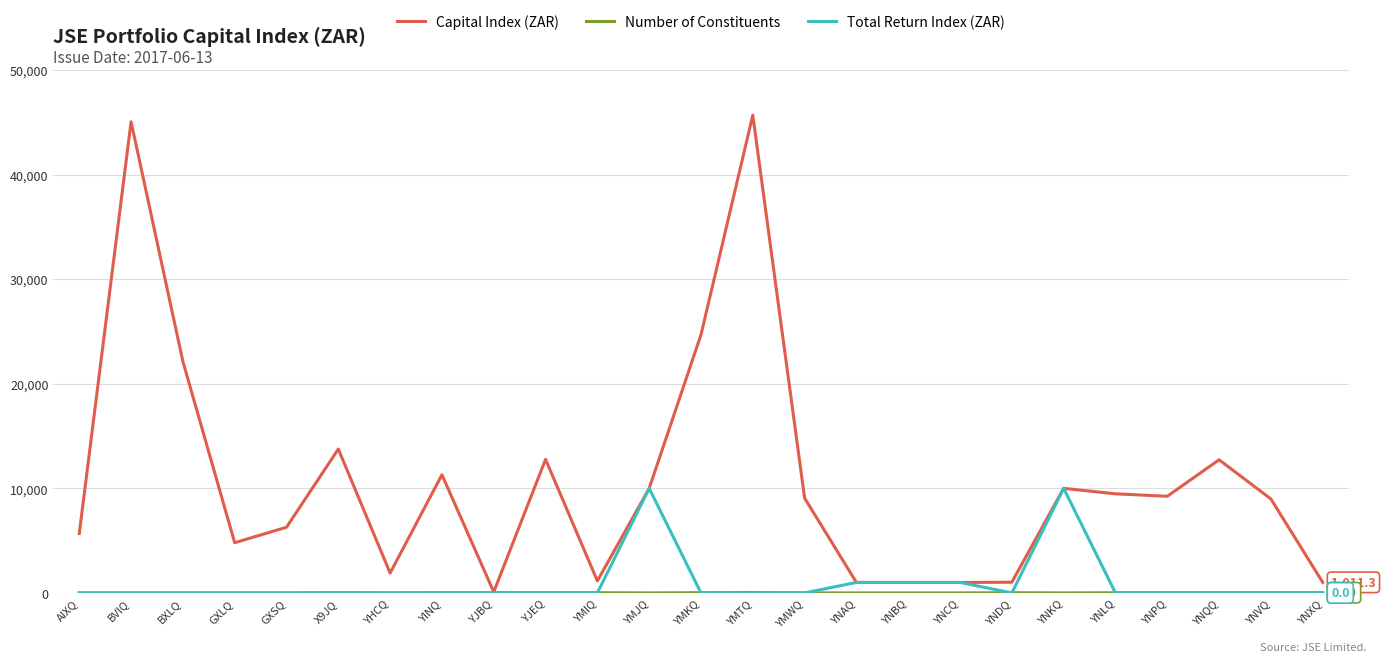

At which category does the chart reach its peak across all series?

YMTQ